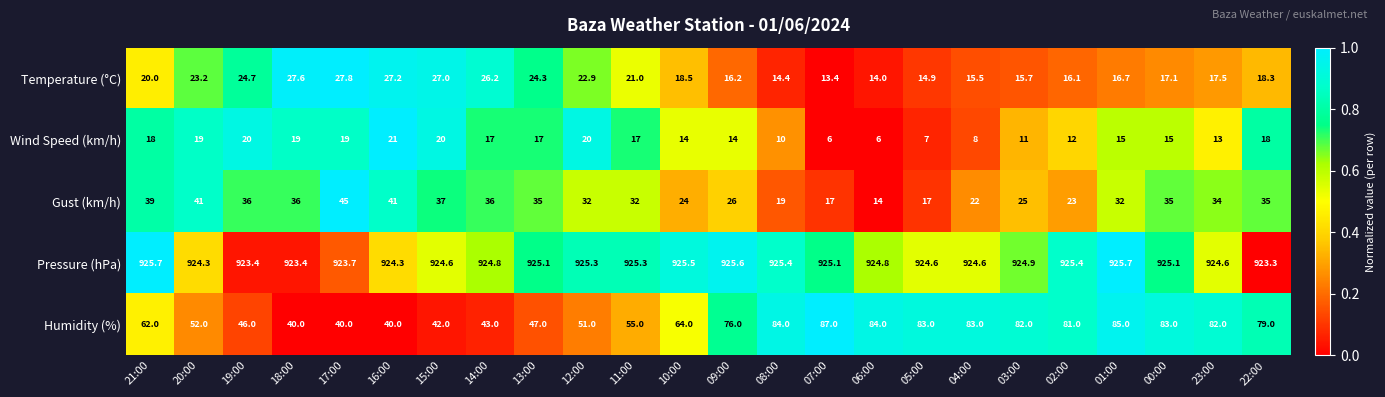

Rank the series by their maximum value, from lowest to highest.

Wind Speed (km/h), Temperature (°C), Gust (km/h), Humidity (%), Pressure (hPa)